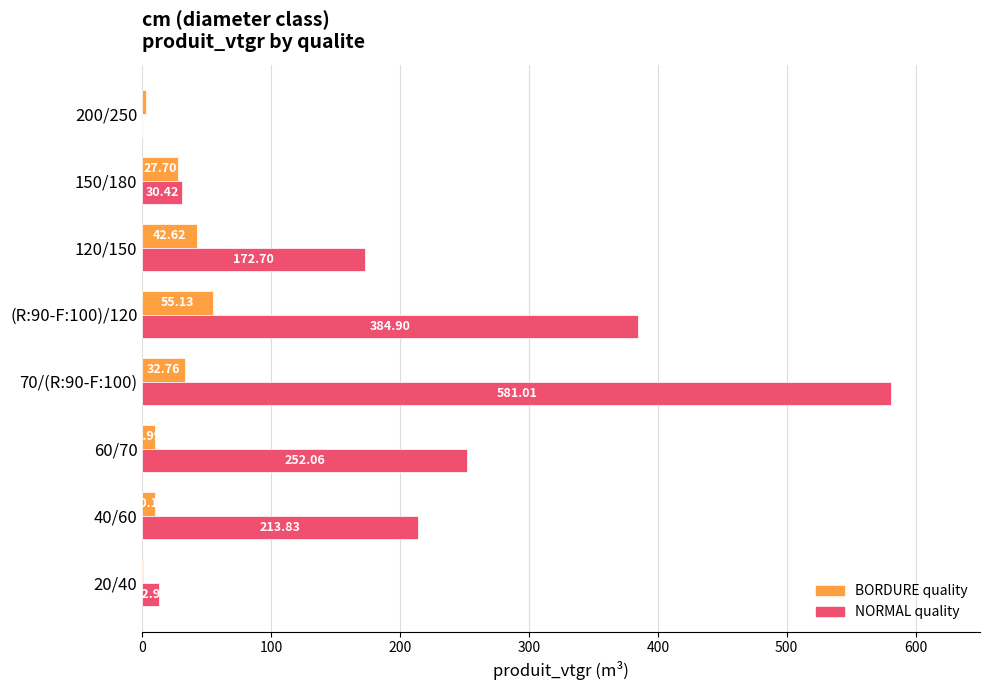

What is the total value across all series at (R:90-F:100)/120?

440.0